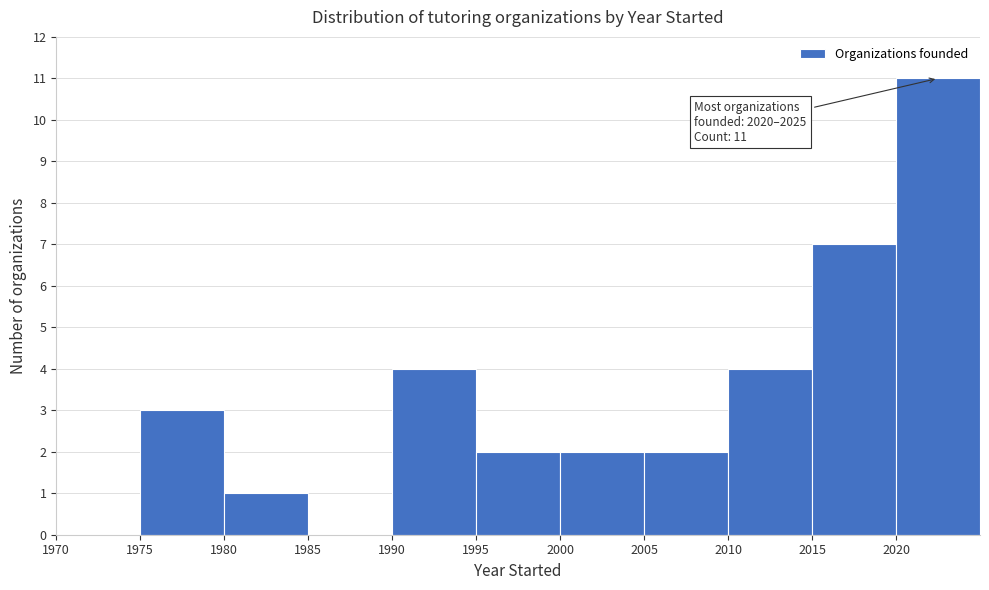

Which range on the x-axis has the tallest bar?

2020 to 2025